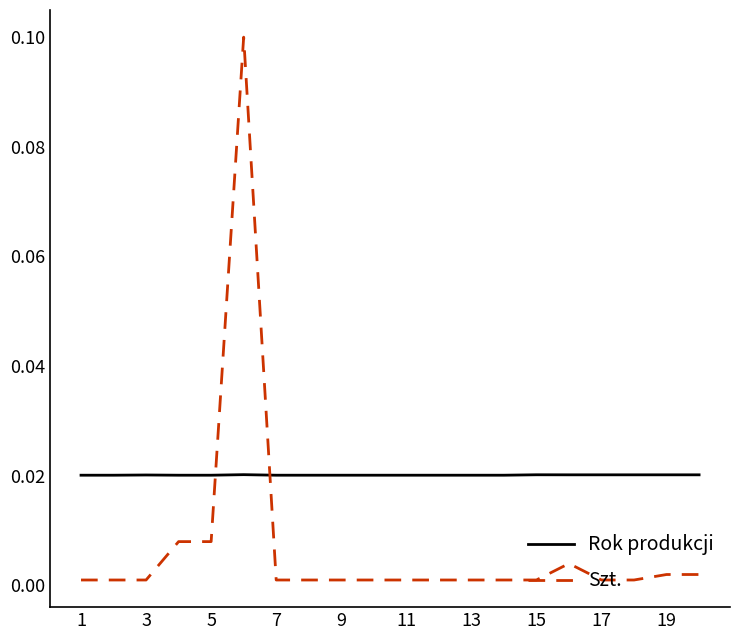

After their last crossing, which series has the higher values: Szt. or Rok produkcji?

Rok produkcji